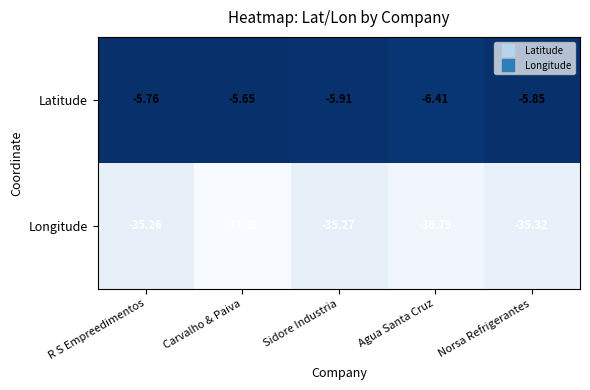

Which series has the largest total across all categories?

Latitude